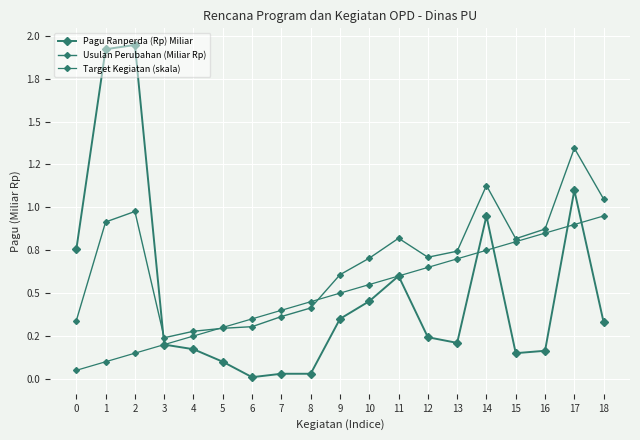

Does the chart have visible grid lines?

Yes